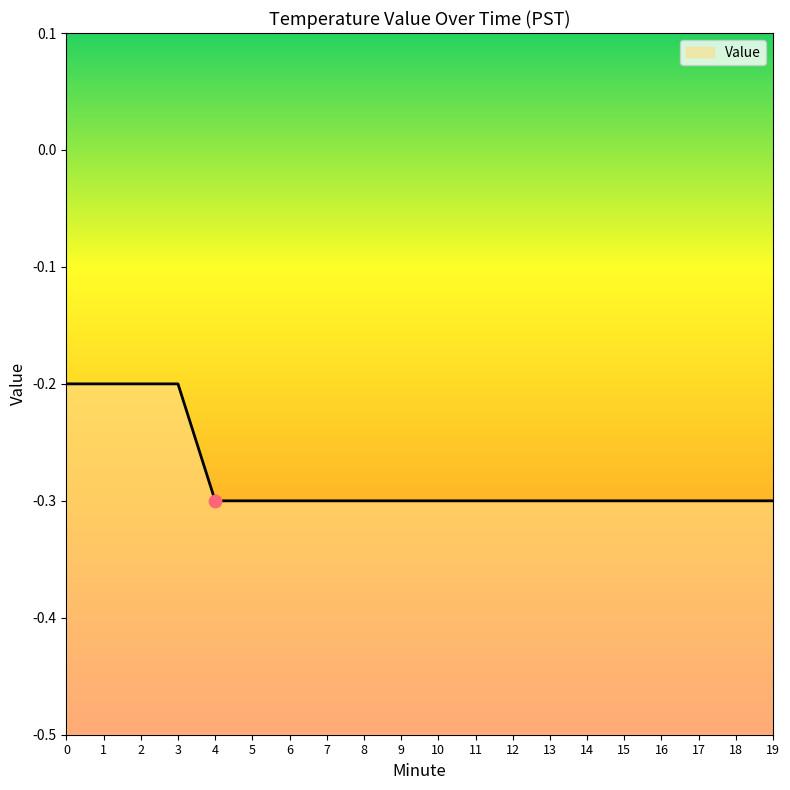

What is the change in value from 0 to 13?

-0.1